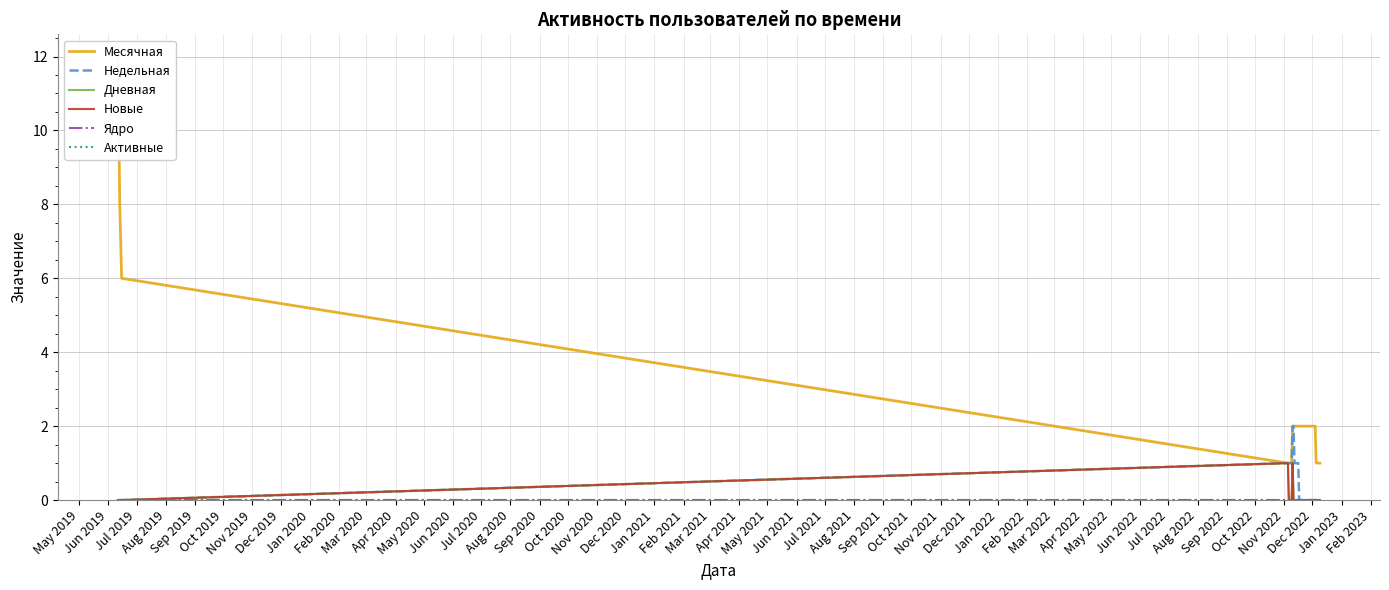

Which series has the widest spread of values?

Месячная